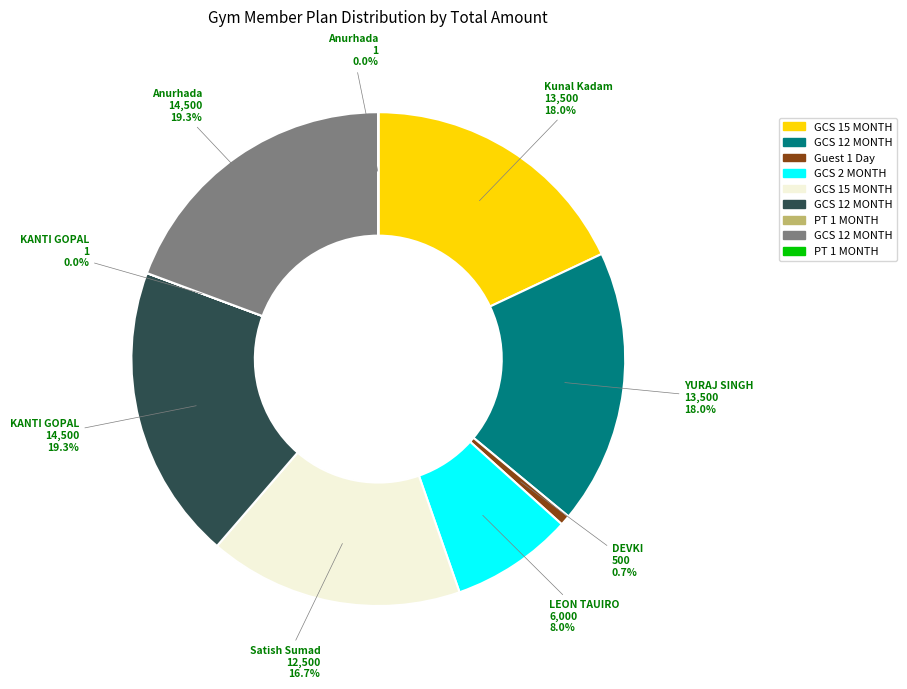

Is there a majority slice in this chart?

No